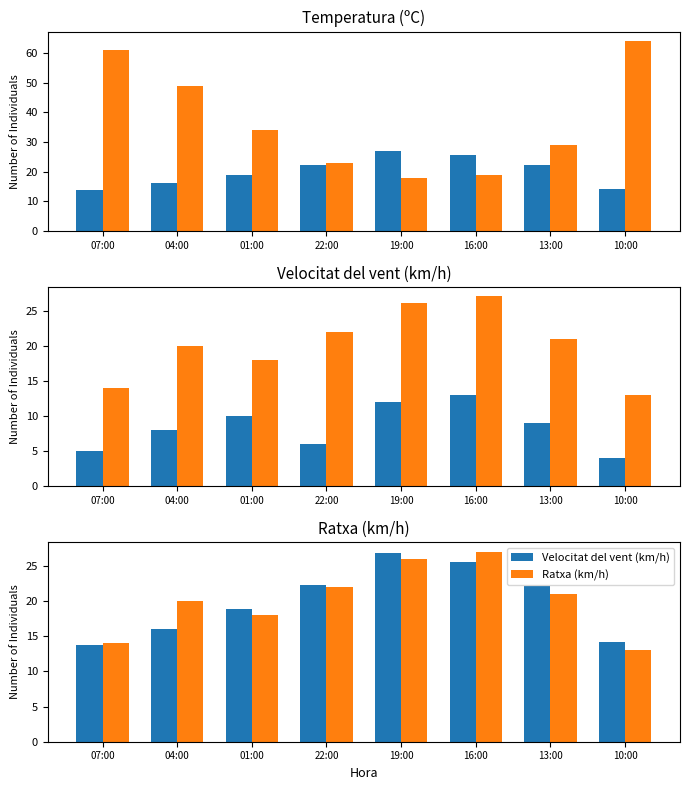

Count the number of data series in this chart.

4